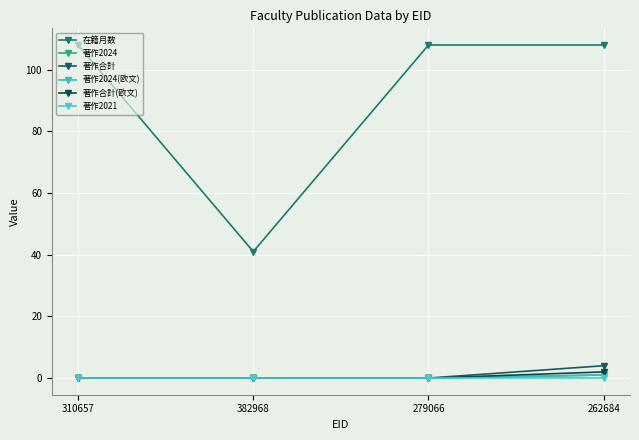

Where is 著作2021 nearest to the value 0?

310657